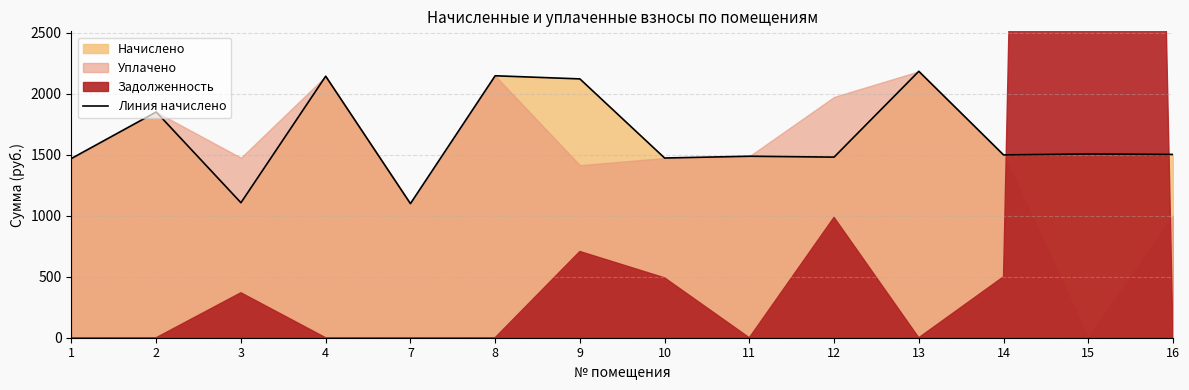

List the labels in order of value, smallest first.

7, 3, 1, 10, 12, 11, 14, 16, 15, 2, 9, 4, 8, 13